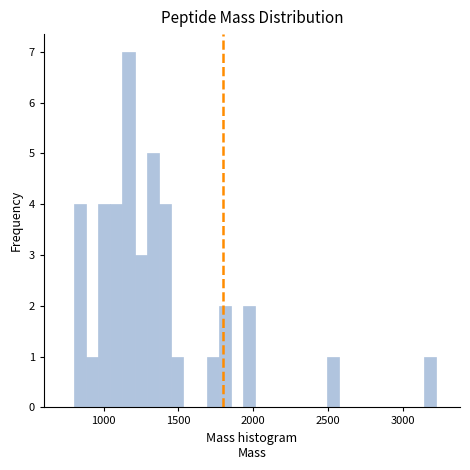

Read against the x-axis, roughly where is the centre of the tallest bar?

1150